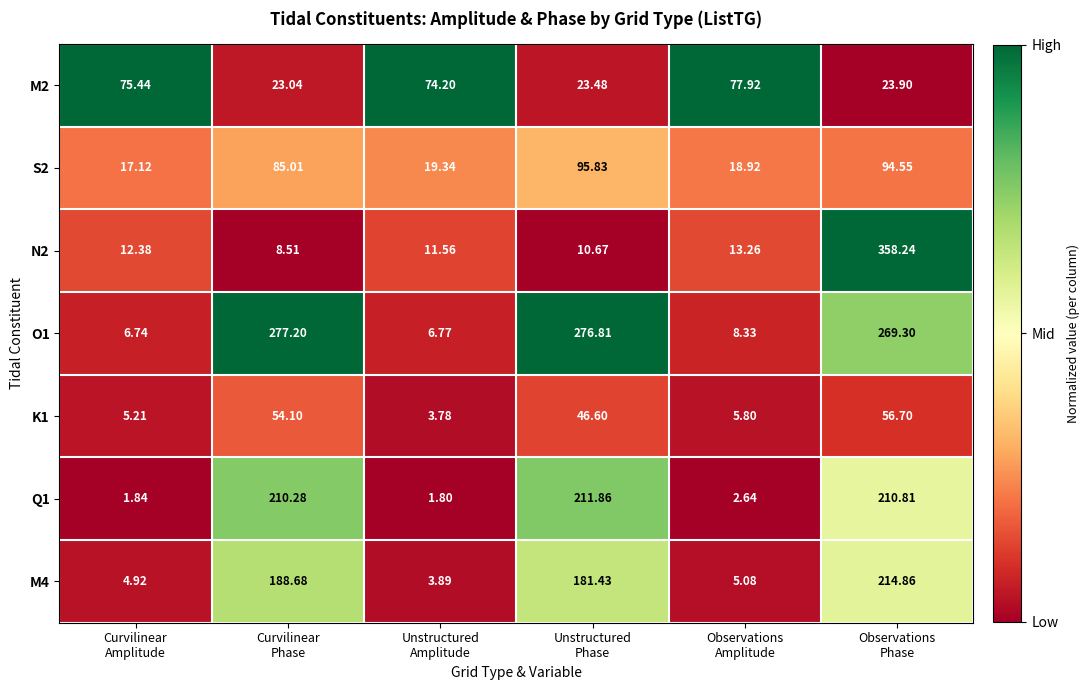

How many values in the Q1 series are below 210?

3